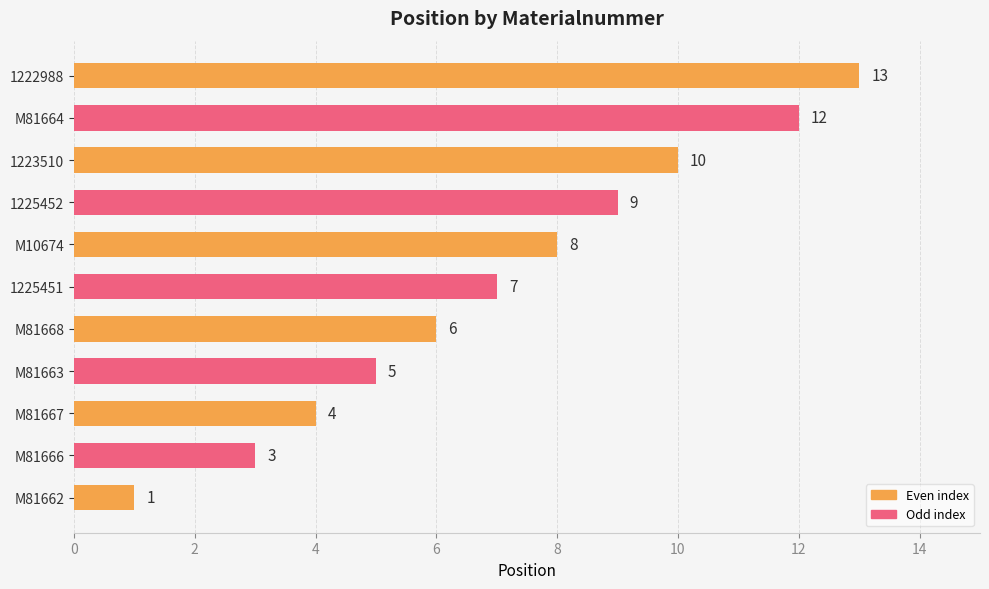

What is the average value?

7